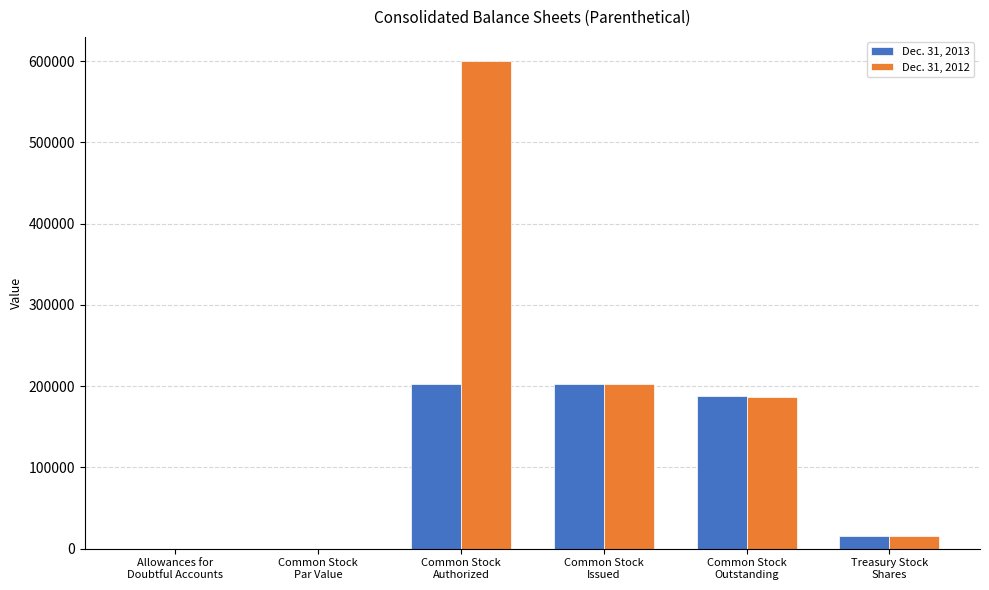

What is the maximum value shown in the chart?

600000.0